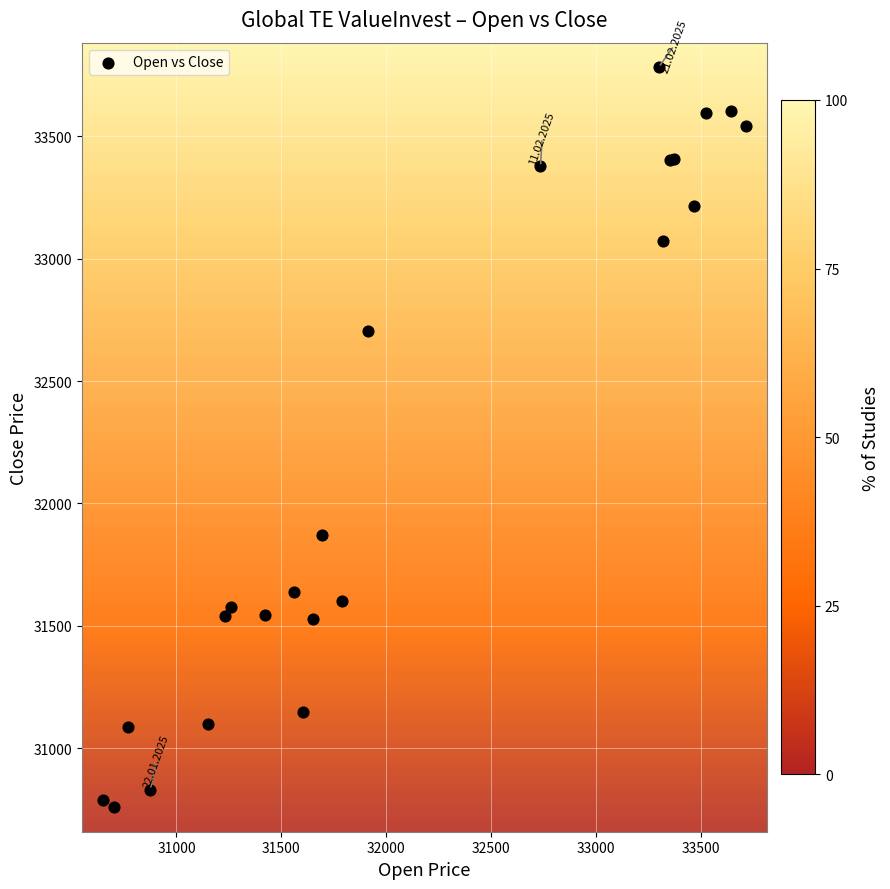

What Y value in the scatter plot is closest to 32270?

31873